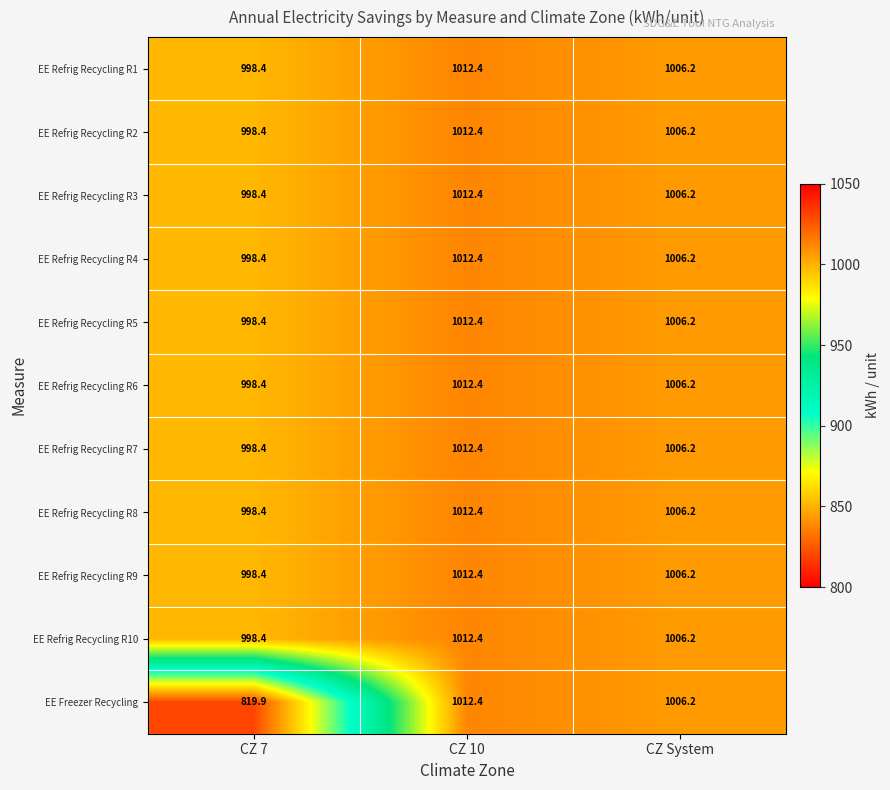

What is the highest value of the EE Refrig Recycling R1 series?

1012.4